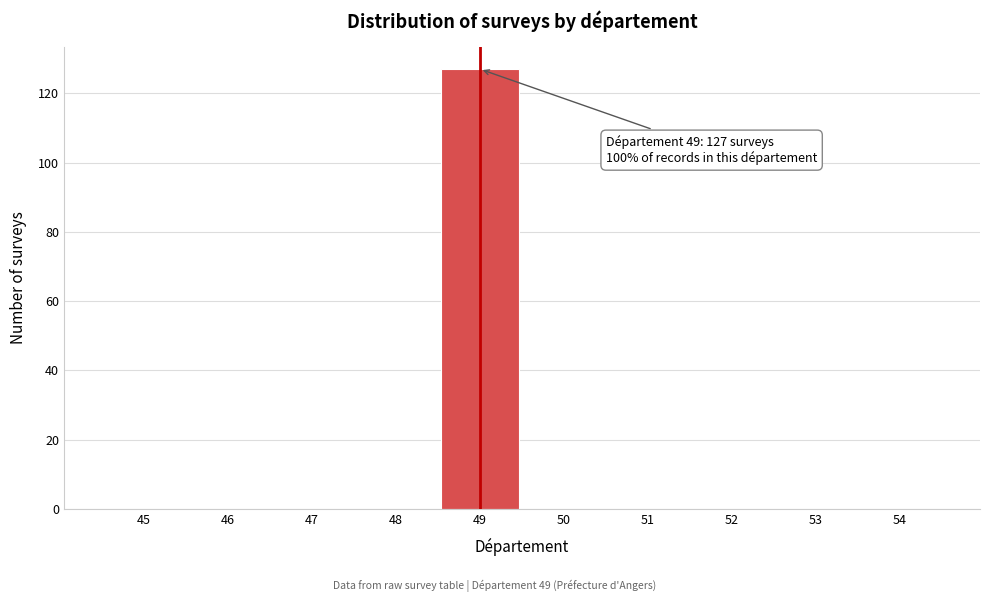

Which range on the x-axis has the tallest bar?

48.5 to 49.5